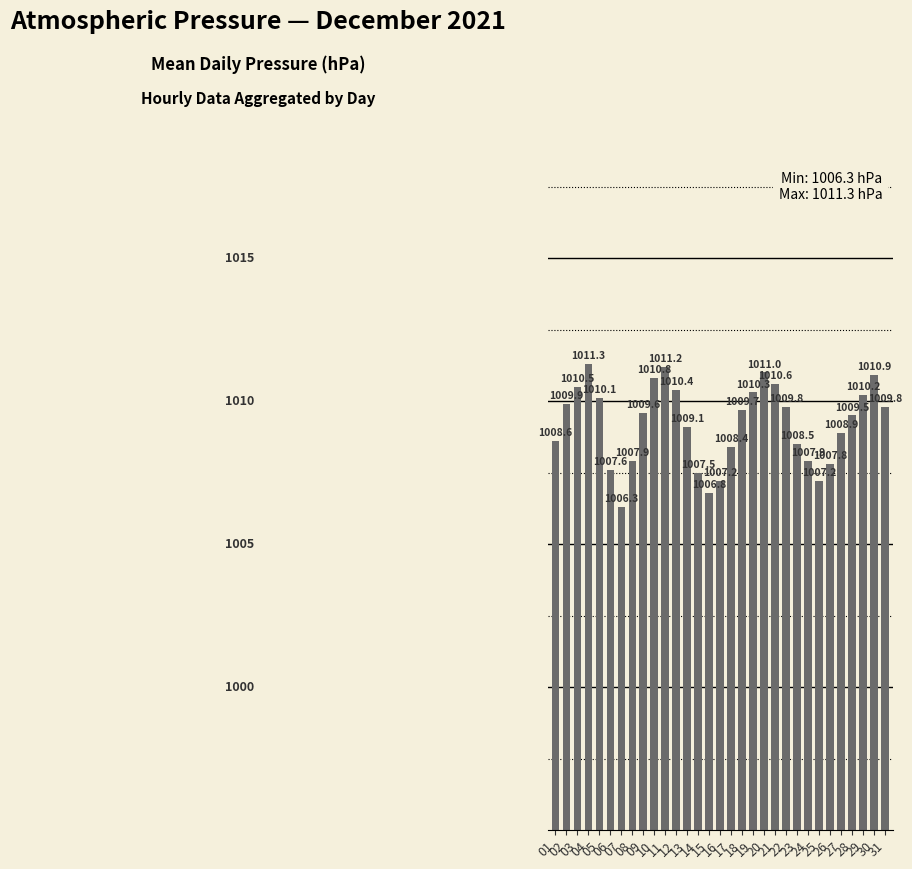

Which has a higher value, 26 or 04?

04